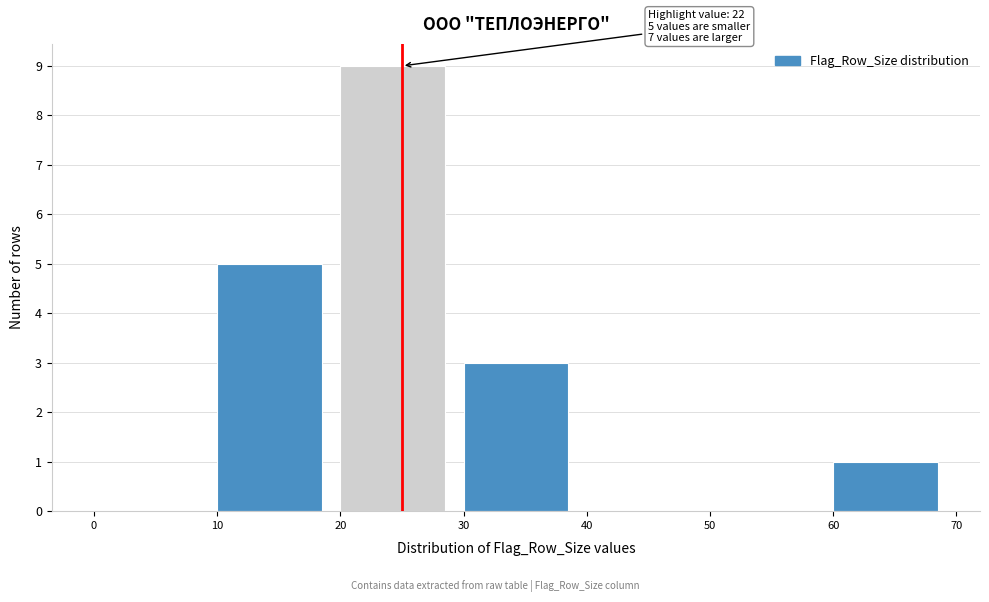

Which range on the x-axis has the tallest bar?

20 to 30